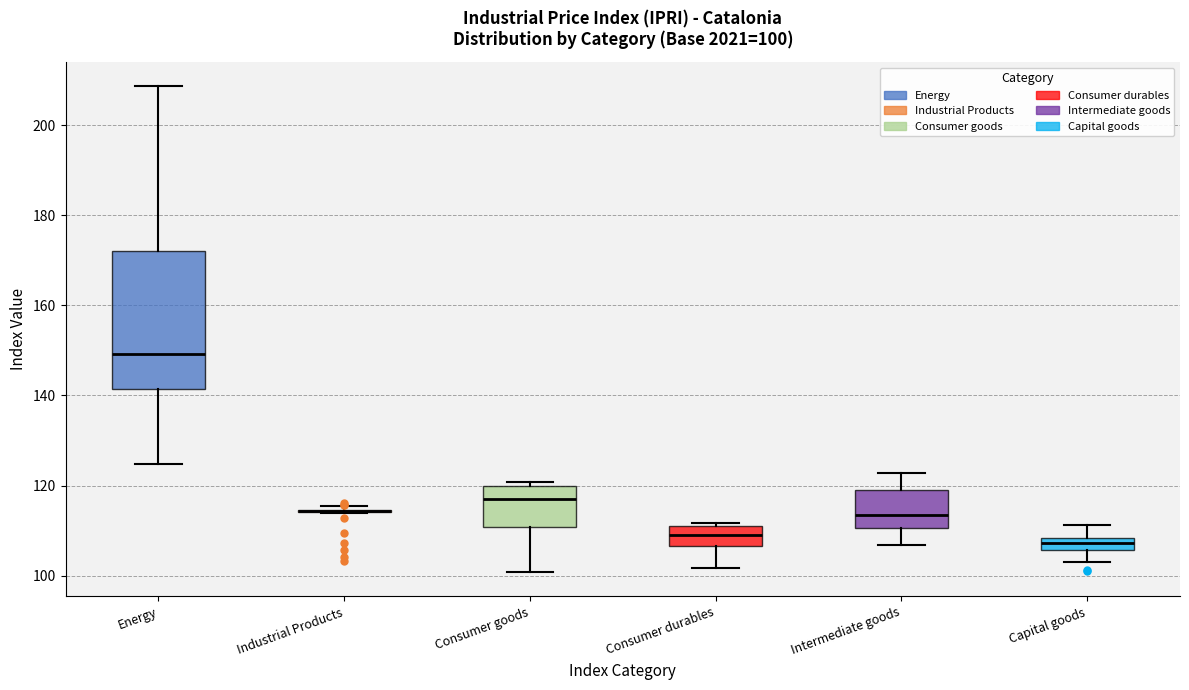

Comparing the boxes themselves (not the whiskers), which one is the tallest?

Energy